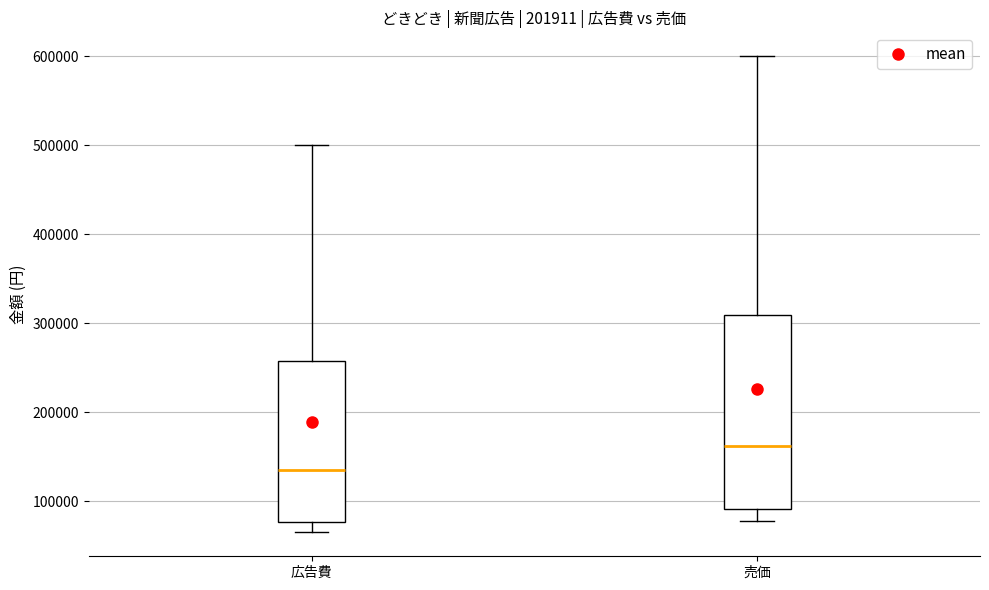

Where does the upper whisker of the box for 広告費 end on the y-axis? The values are not printed on the chart, so give them approximately, as read against the axis.

500000